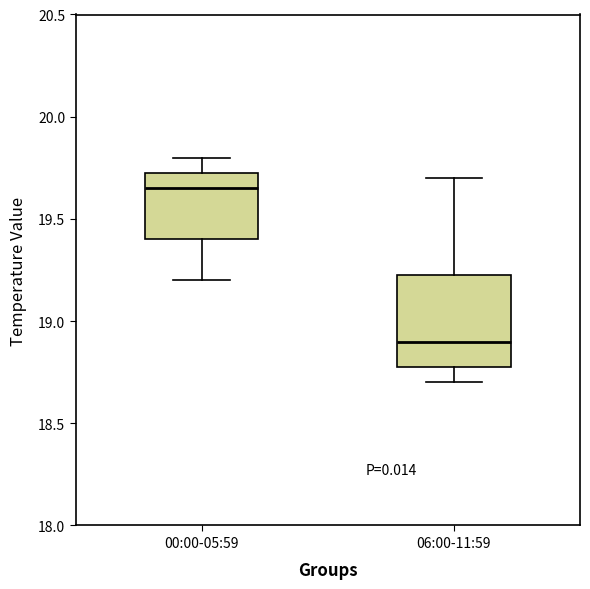

Reading left to right, read every box against the y-axis: the position of its median line, the range the box covers, and the ends of its whiskers. The values are not printed on the chart, so give them approximately, as read against the axis.

00:00-05:59: median 19.65, box 19.40 to 19.75, whiskers 19.20 to 19.80
06:00-11:59: median 18.90, box 18.80 to 19.25, whiskers 18.70 to 19.70